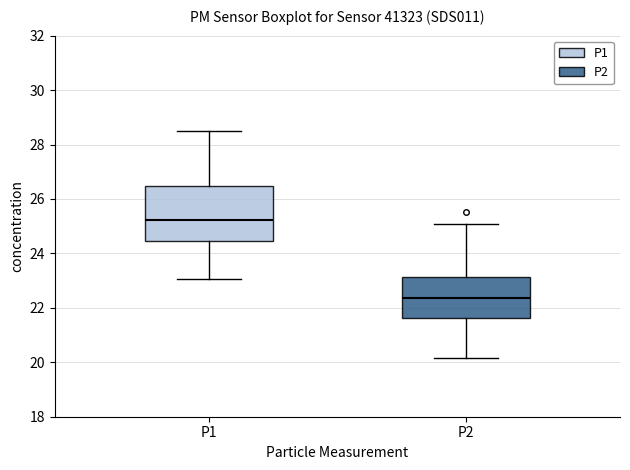

Reading left to right, read every box against the y-axis: the position of its median line, the range the box covers, and the ends of its whiskers. The values are not printed on the chart, so give them approximately, as read against the axis.

P1: median 25.2, box 24.4 to 26.4, whiskers 23.0 to 28.4
P2: median 22.4, box 21.6 to 23.2, whiskers 20.2 to 25.0